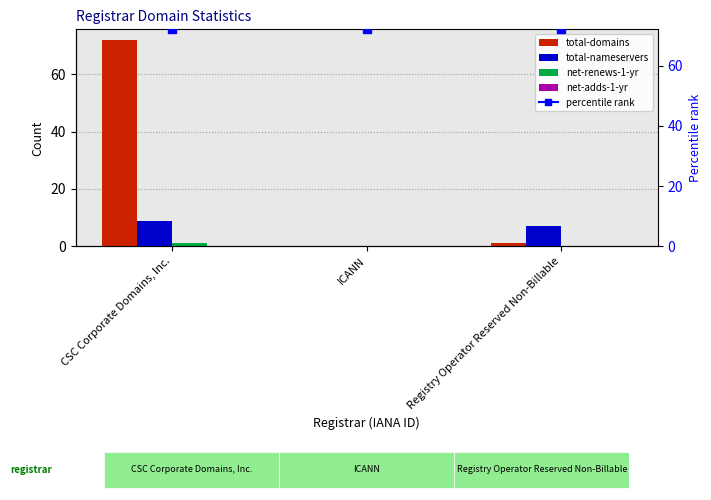

How many values in total-domains are above zero?

2